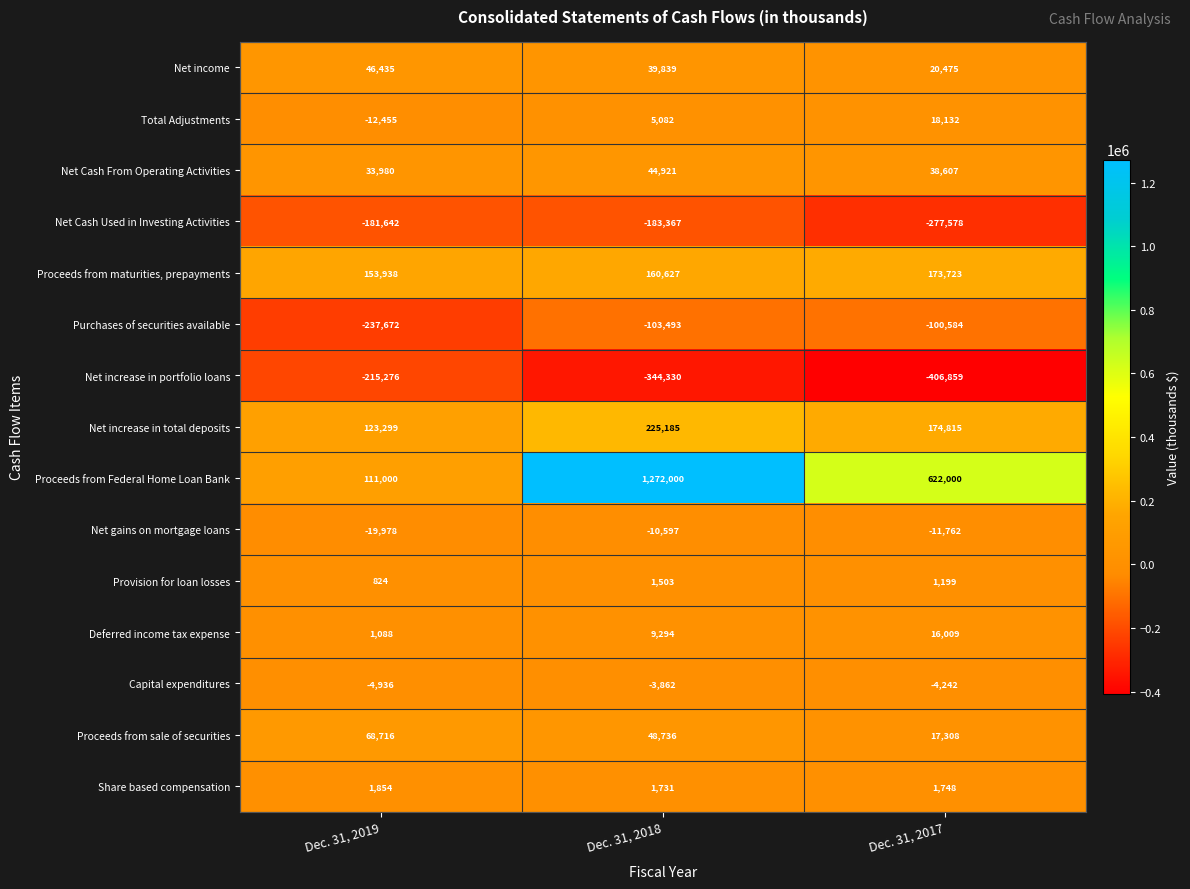

What is the difference between the maximum and minimum values in the Total Adjustments series?

30587